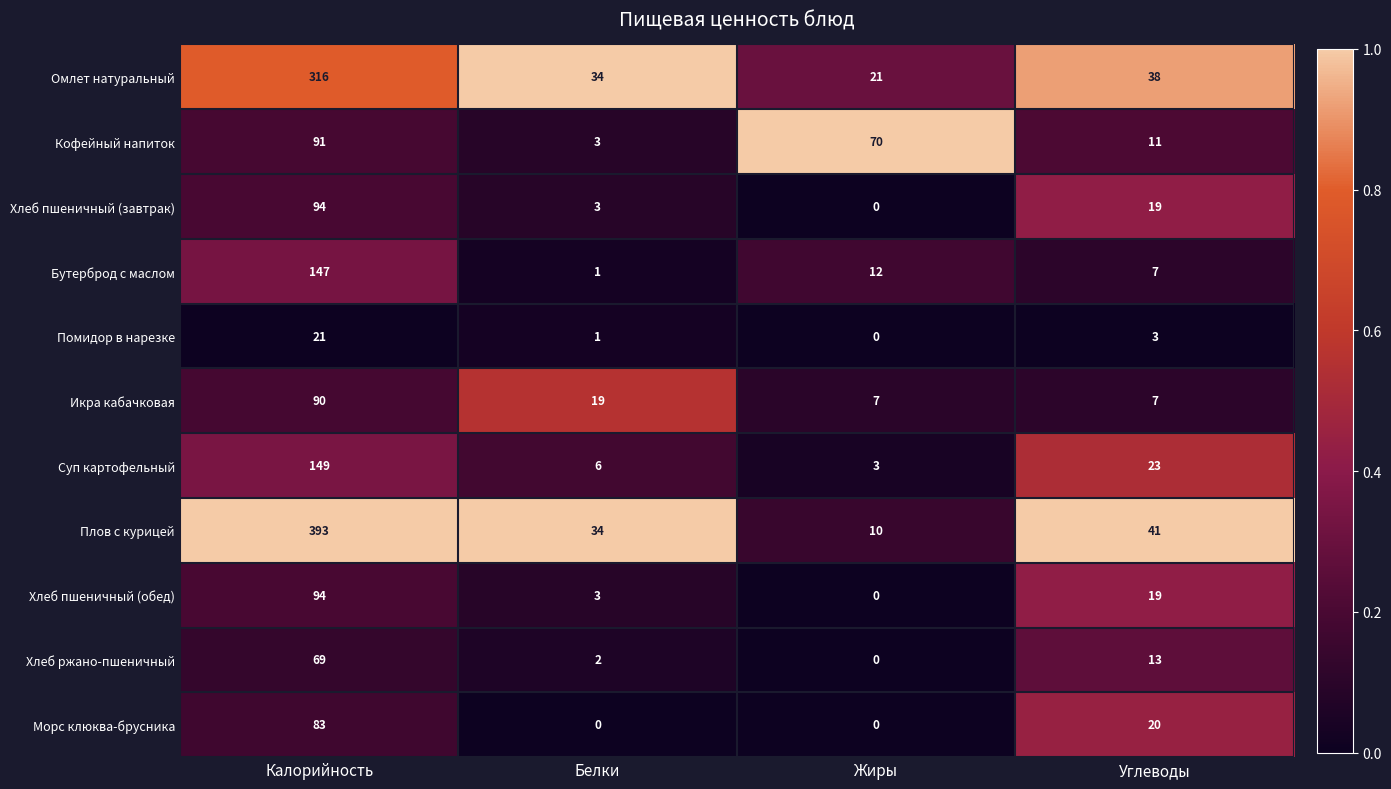

Which category has the highest value in the Хлеб пшеничный (завтрак) series?

Калорийность